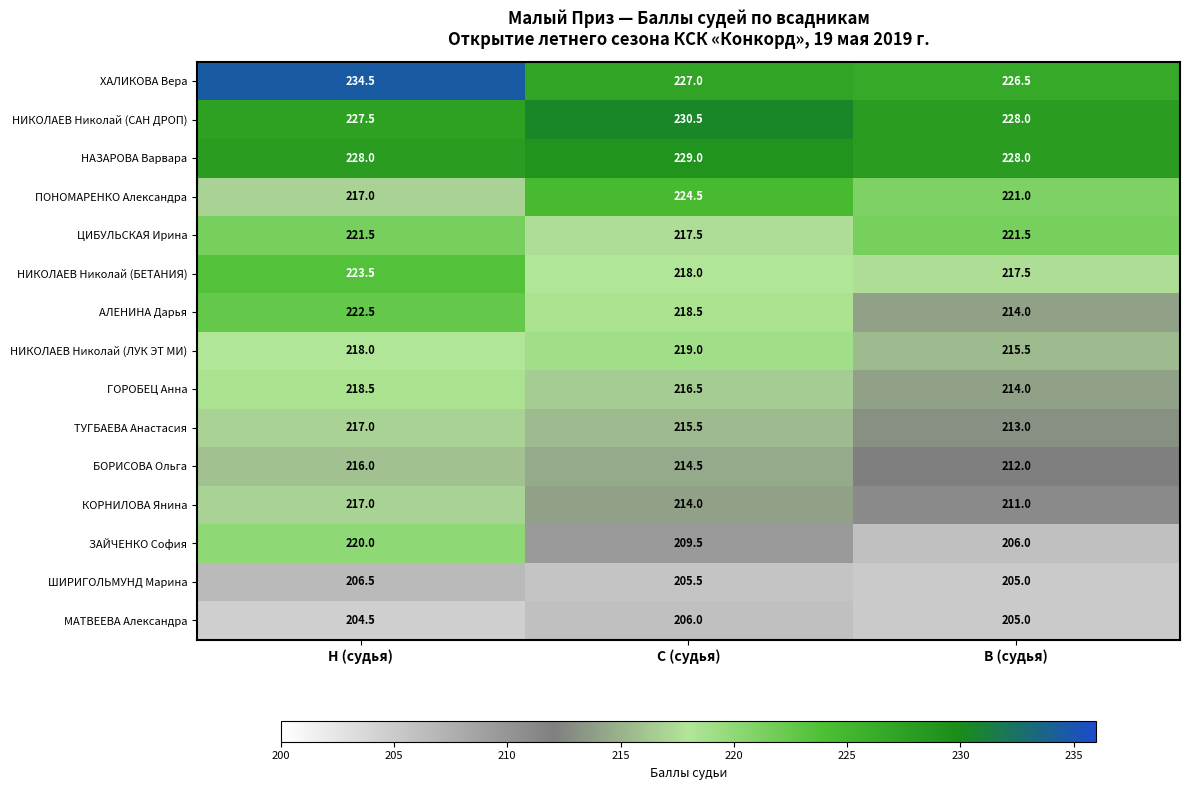

How many values in the НИКОЛАЕВ Николай (БЕТАНИЯ) series are below 218?

1